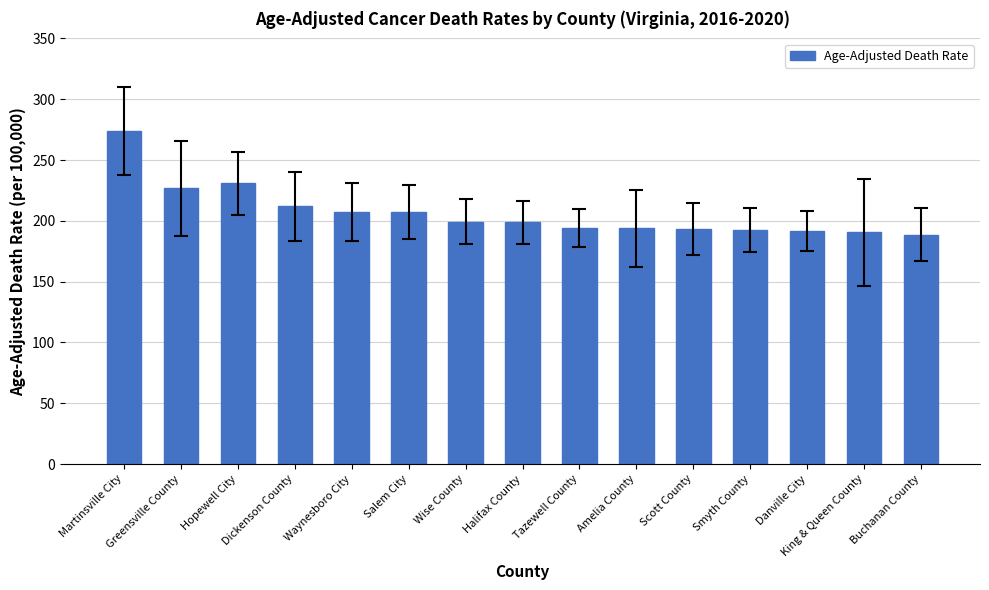

What is the sum of all values?

3100.0